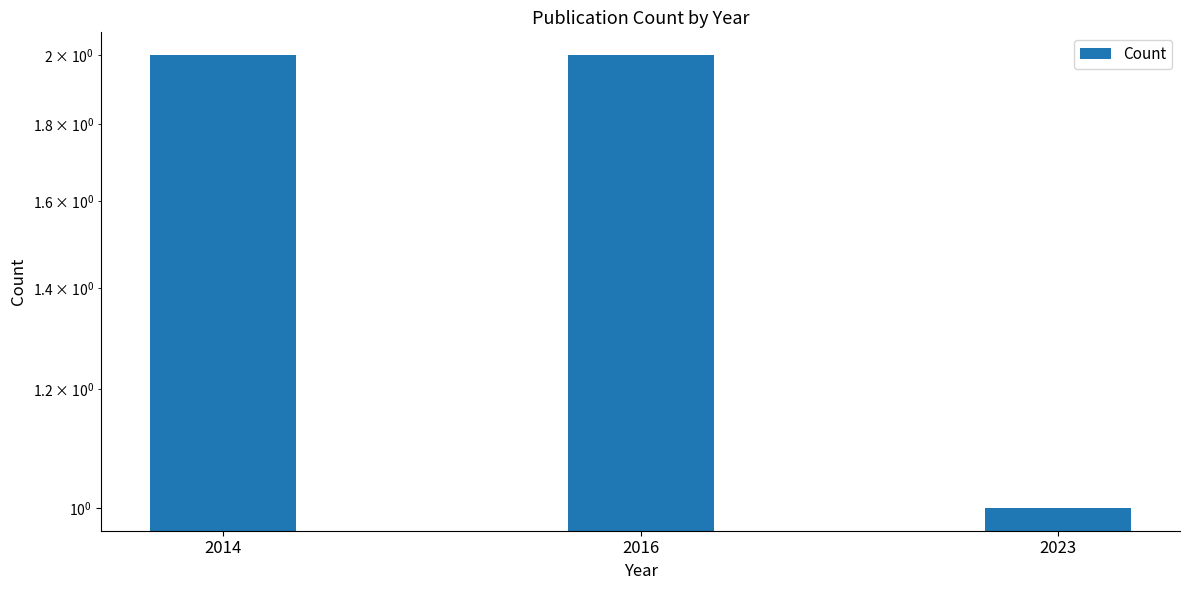

The chart shows a value of 1 at 2014. True or false?

False